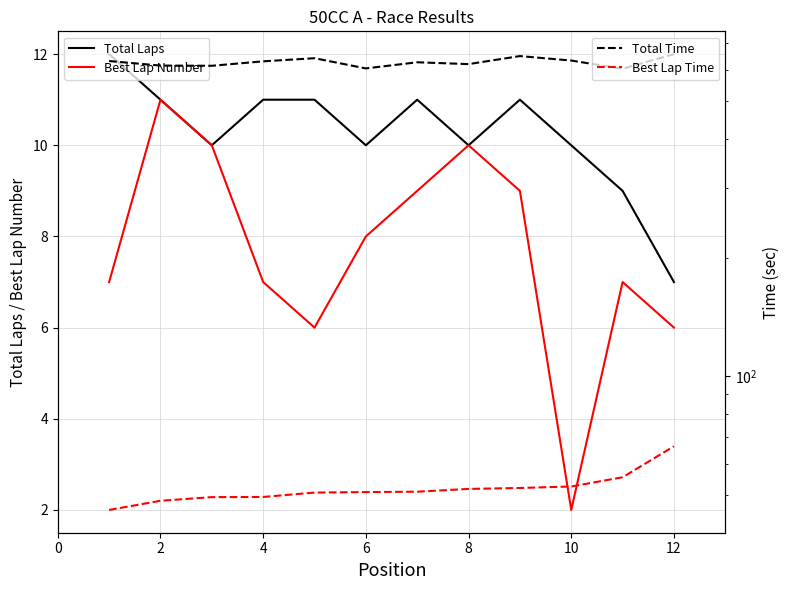

Reading left to right, extract all data points from this chart.

Total Laps: 12.0	11.0	10.0	11.0	11.0	10.0	11.0	10.0	11.0	10.0	9.0	7.0
Best Lap Number: 7.0	11.0	10.0	7.0	6.0	8.0	9.0	10.0	9.0	2.0	7.0	6.0
Total Time: 631.0	614.5	613.7	629.9	641.5	604.4	626.4	619.7	649.5	632.7	603.2	657.0
Best Lap Time: 45.8	48.3	49.4	49.4	50.7	50.8	50.9	51.8	52.1	52.5	55.4	66.4